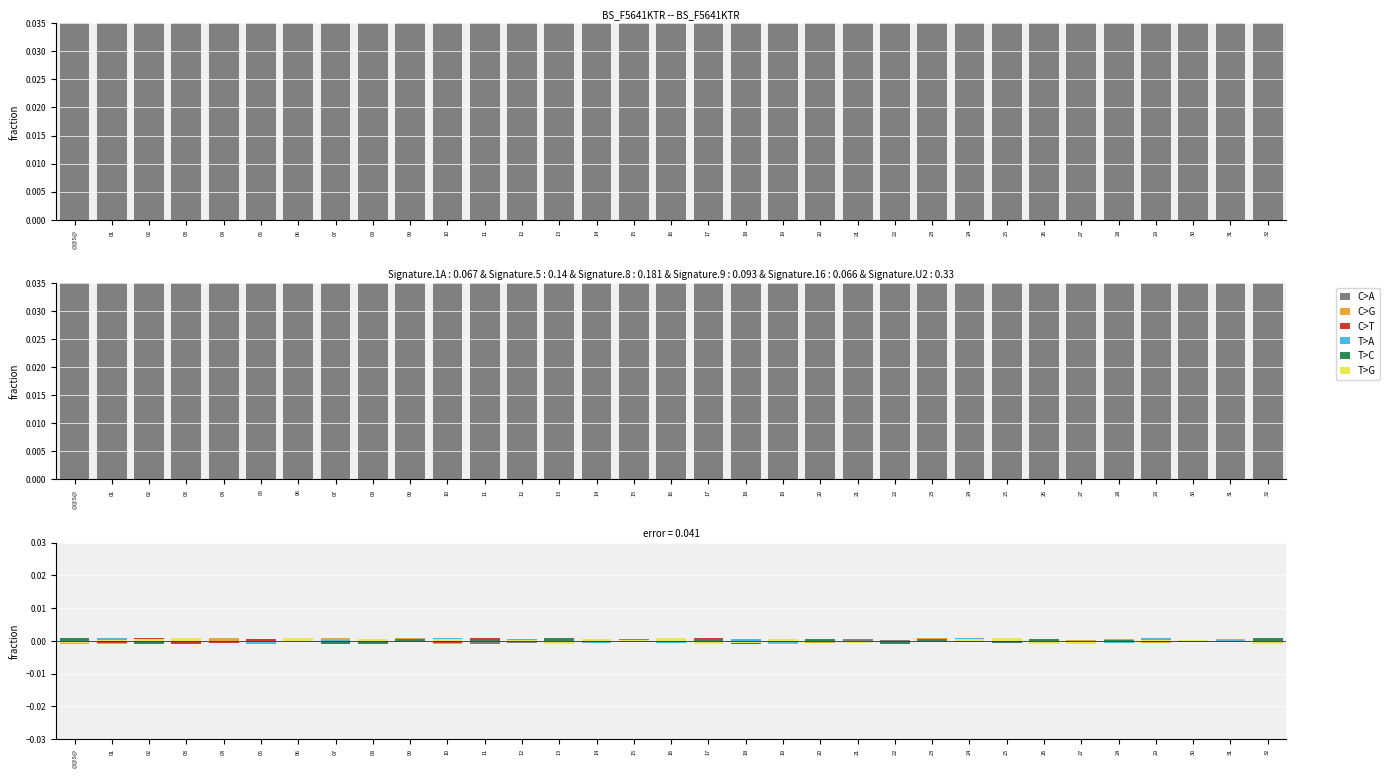

Which has a higher value, 22 or 03?

22